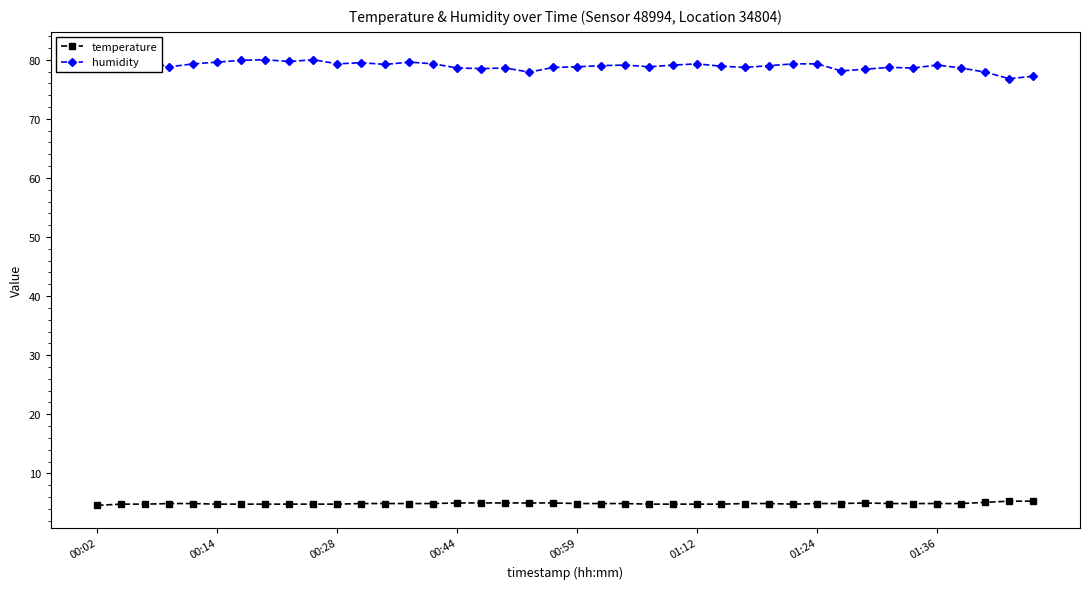

Count the number of data series in this chart.

2